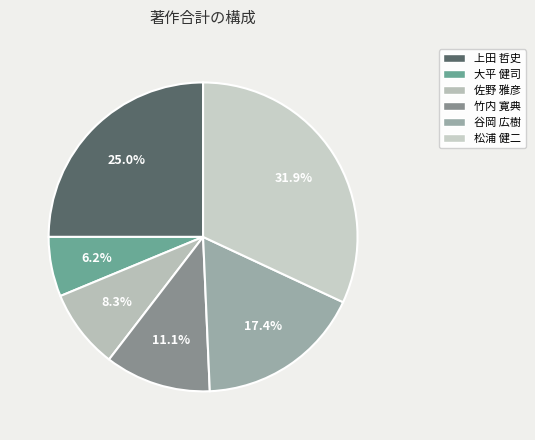

Count the number of slices in the pie.

6